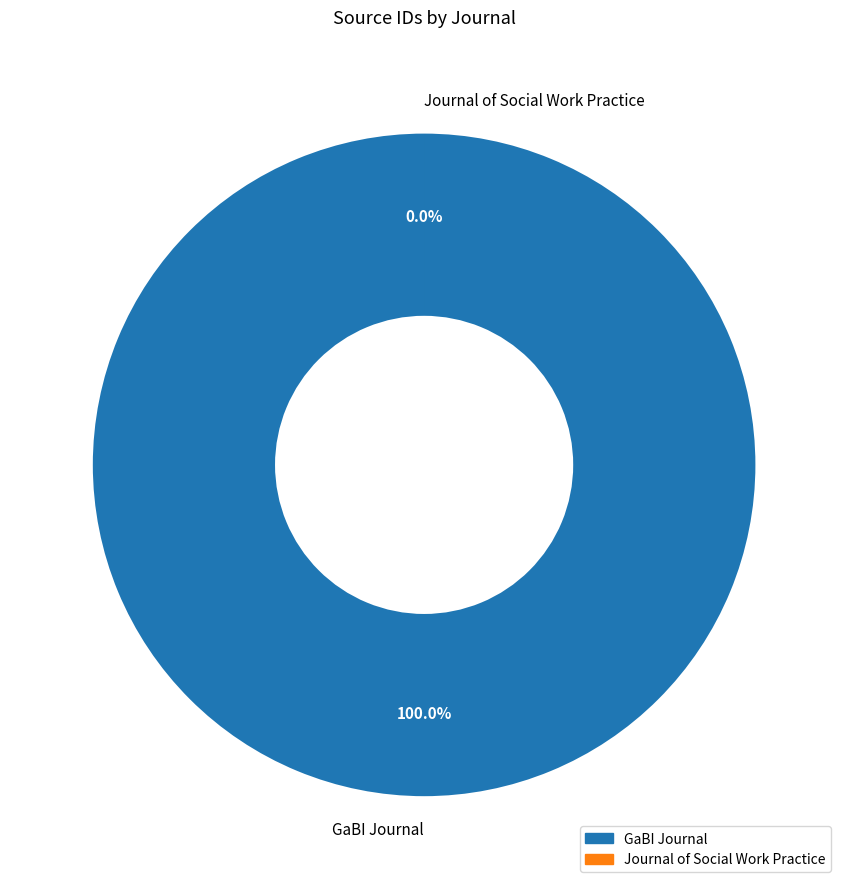

The Journal of Social Work Practice slice represents 1% of the pie. True or false?

False